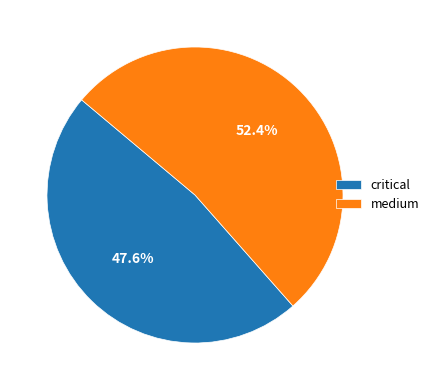

To the nearest percent, what is the average slice percentage?

50%